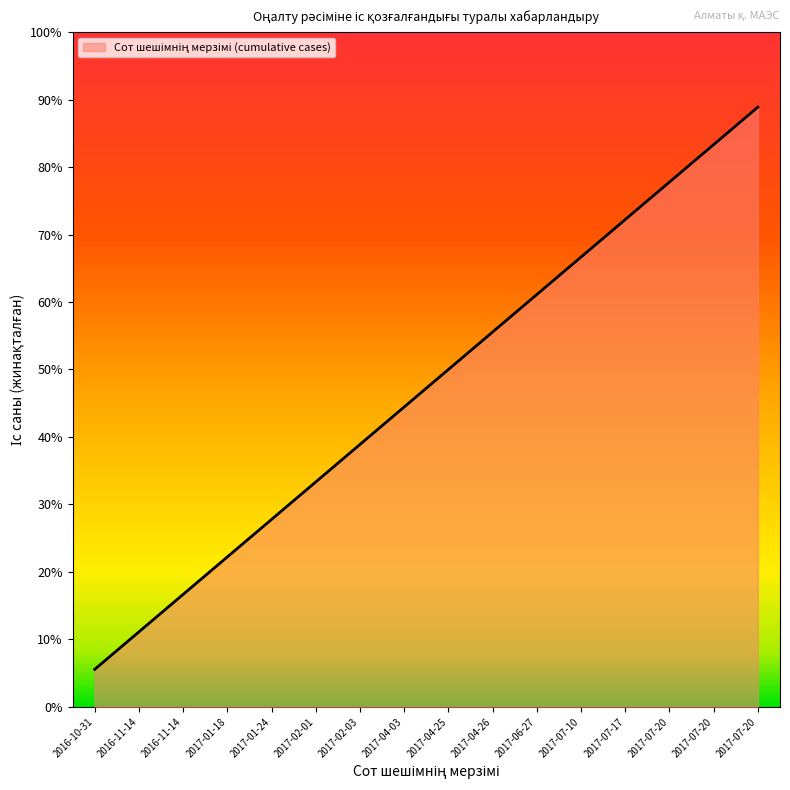

Is this an area chart (filled region under the line)?

Yes